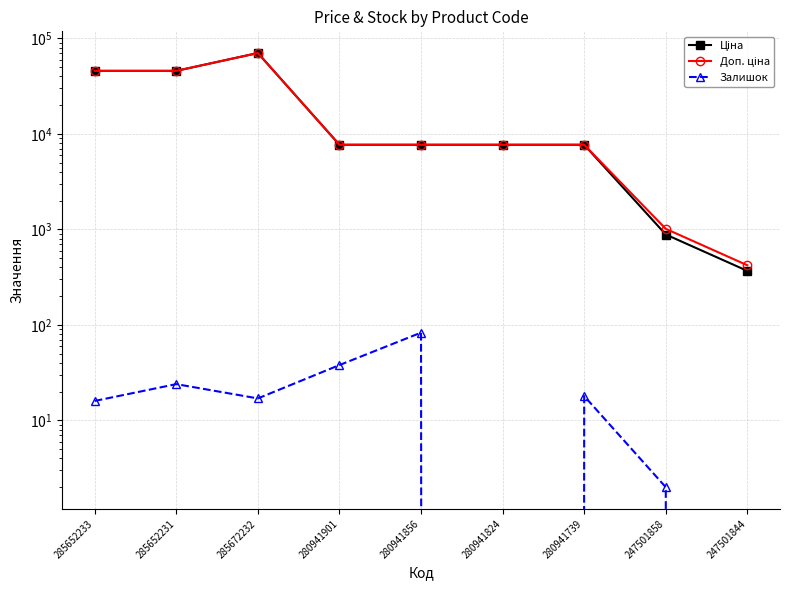

What is the sum of the Ціна values at 285652233 and 280941824?

53360.5